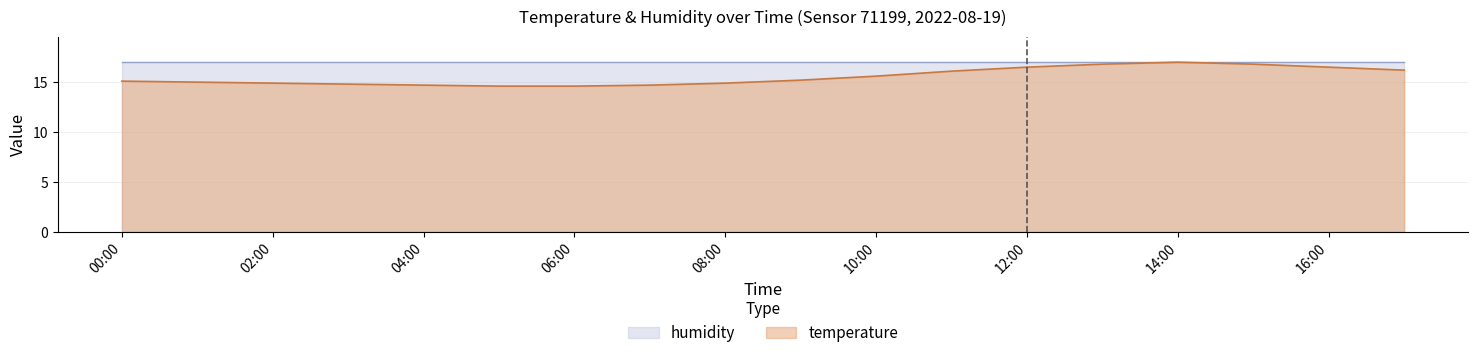

How many interior local peaks (higher than both neighbors) does the data have?

1